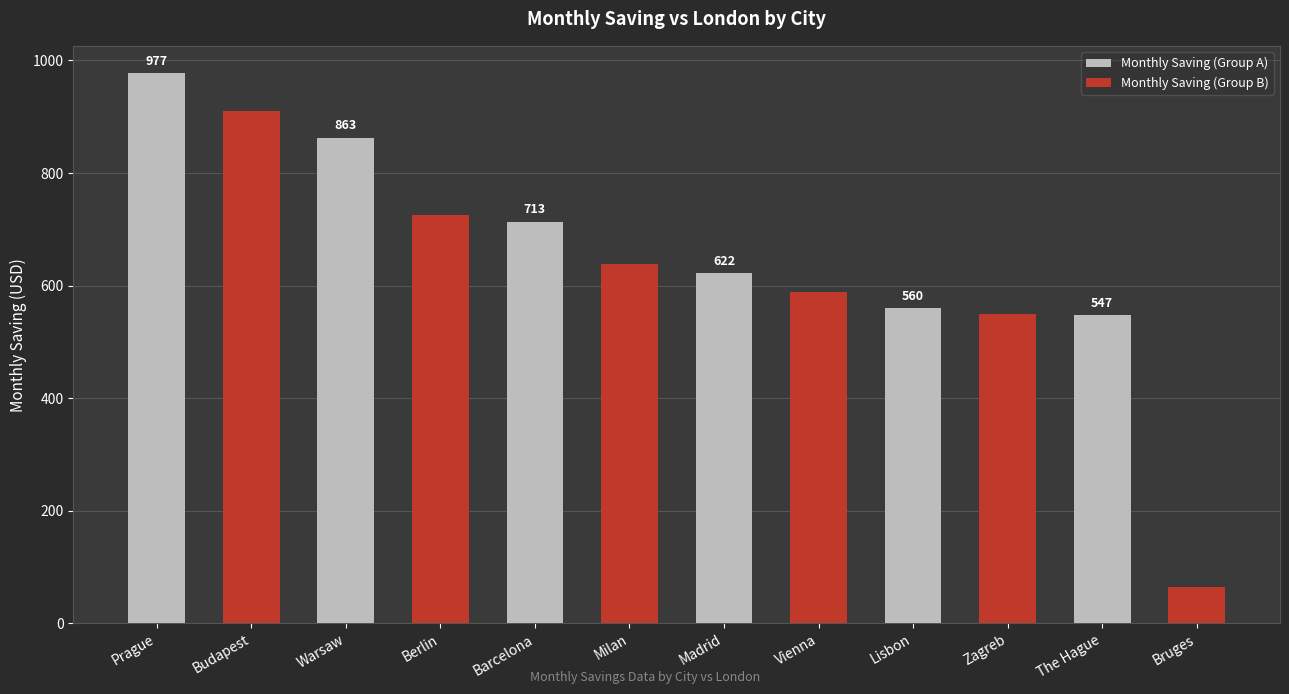

Reading left to right, transcribe all the data shown in this chart.

Monthly Saving (Group A): Prague=977	Budapest=0	Warsaw=863	Berlin=0	Barcelona=713	Milan=0	Madrid=622	Vienna=0	Lisbon=560	Zagreb=0	The Hague=547	Bruges=0
Monthly Saving (Group B): Prague=0	Budapest=911	Warsaw=0	Berlin=725	Barcelona=0	Milan=638	Madrid=0	Vienna=588	Lisbon=0	Zagreb=550	The Hague=0	Bruges=65